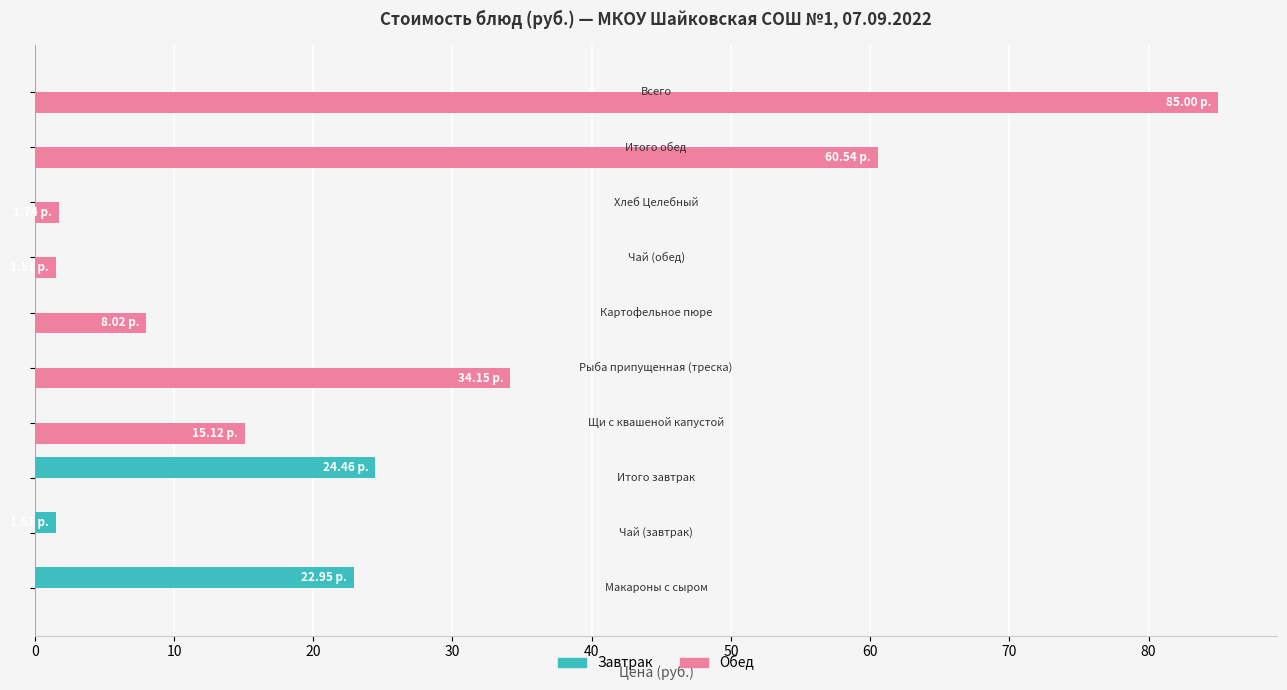

Which series has the largest total across all categories?

Обед